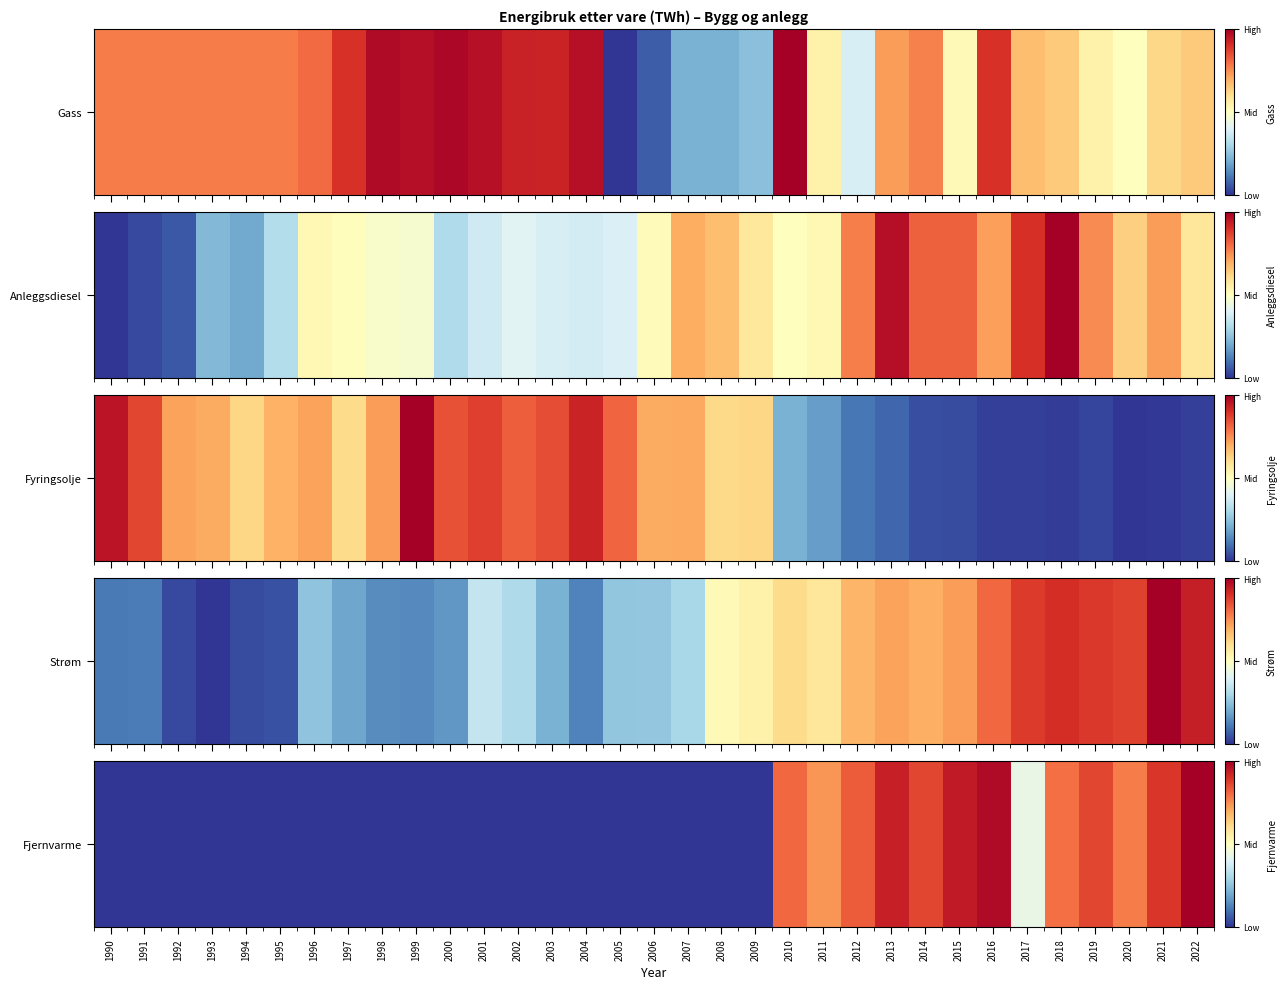

At which category does the chart reach its minimum across all series?

1990